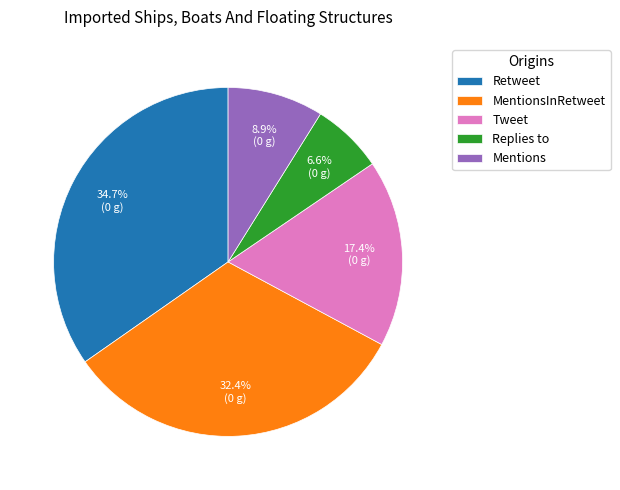

Rank the categories by value from highest to lowest.

Retweet, MentionsInRetweet, Tweet, Mentions, Replies to